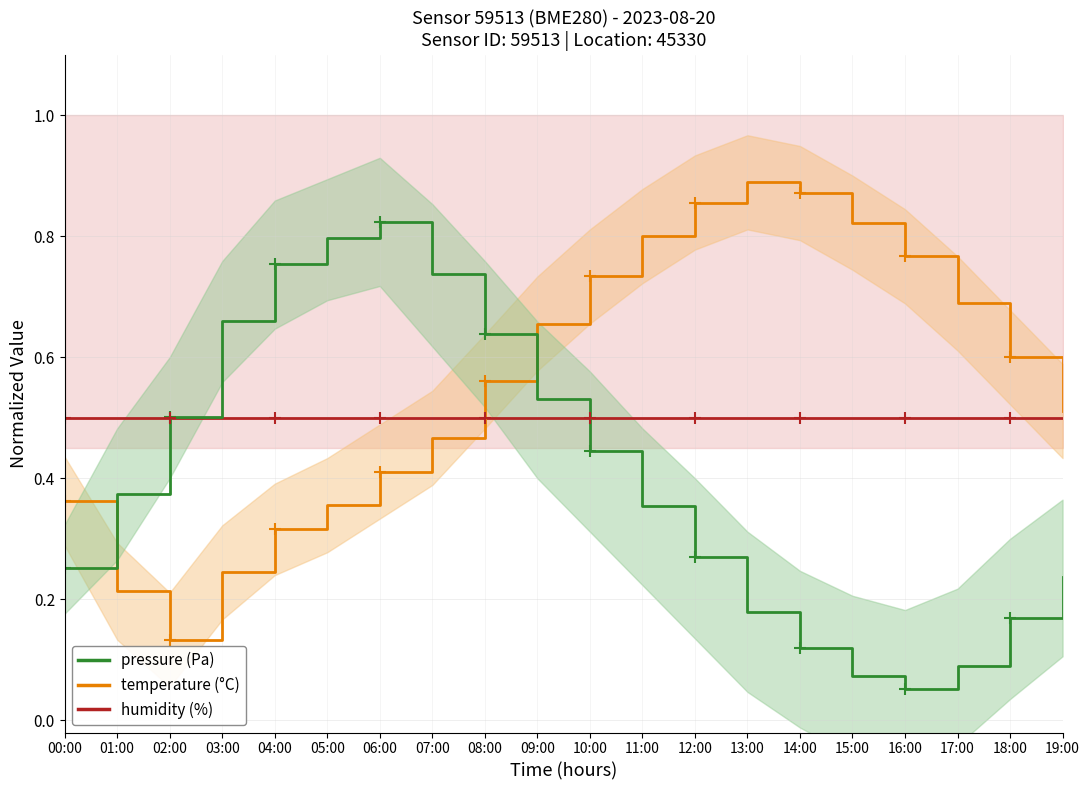

What is the smallest value displayed?

0.1